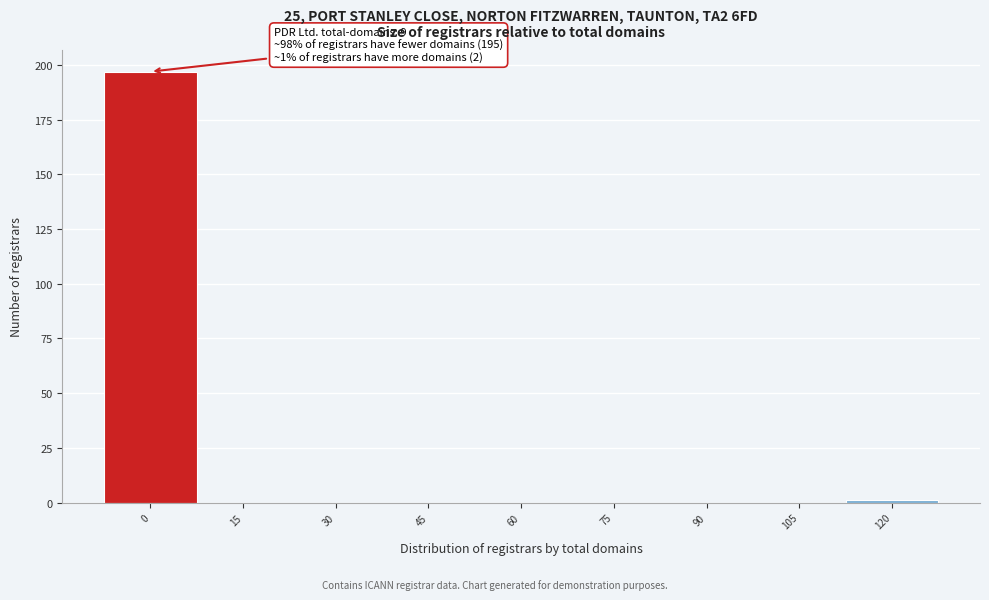

Reading left to right, what are all the values shown in this chart?

0=197	15=0	30=0	45=0	60=0	75=0	90=0	105=0	120=1